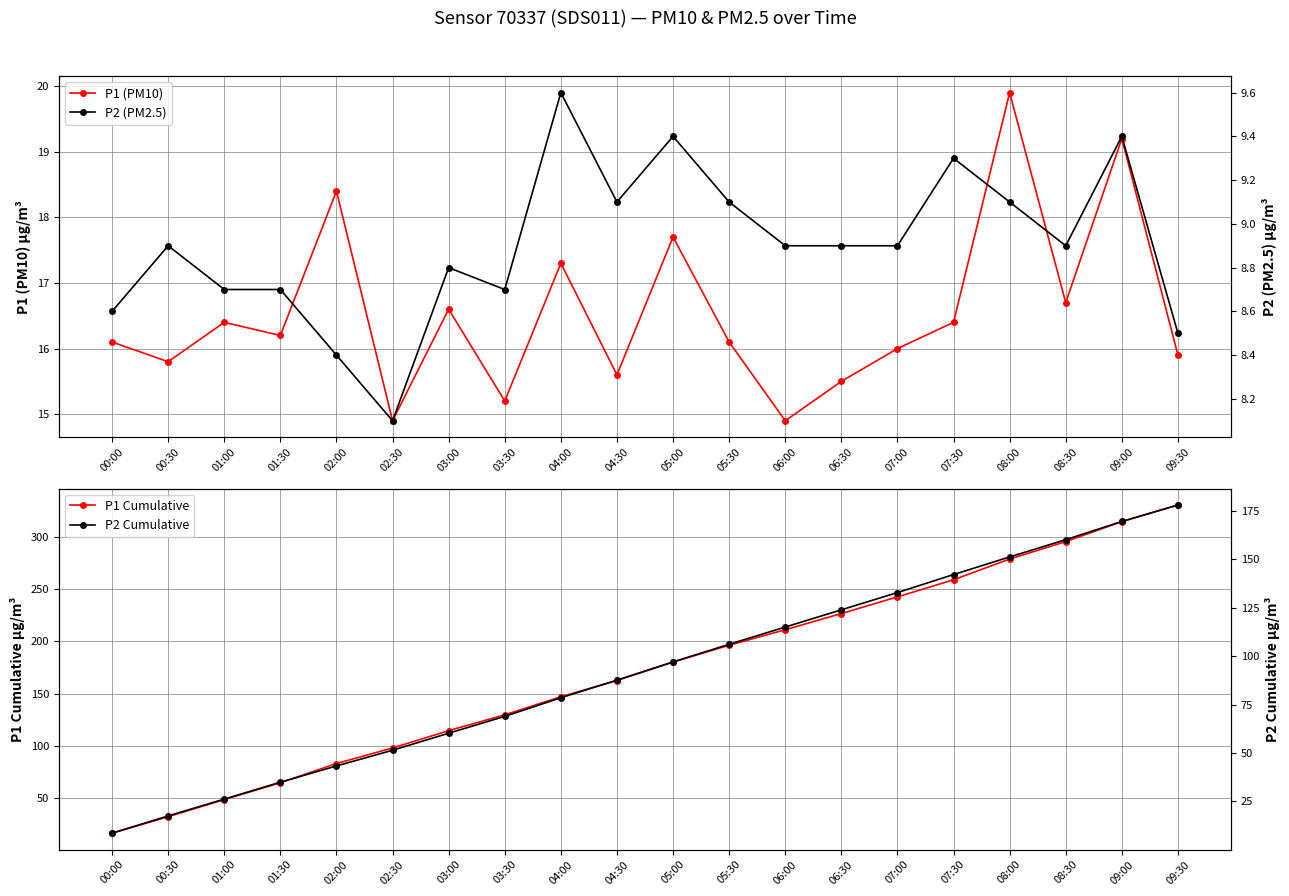

Where is the first local minimum for P1 (PM10)?

00:30